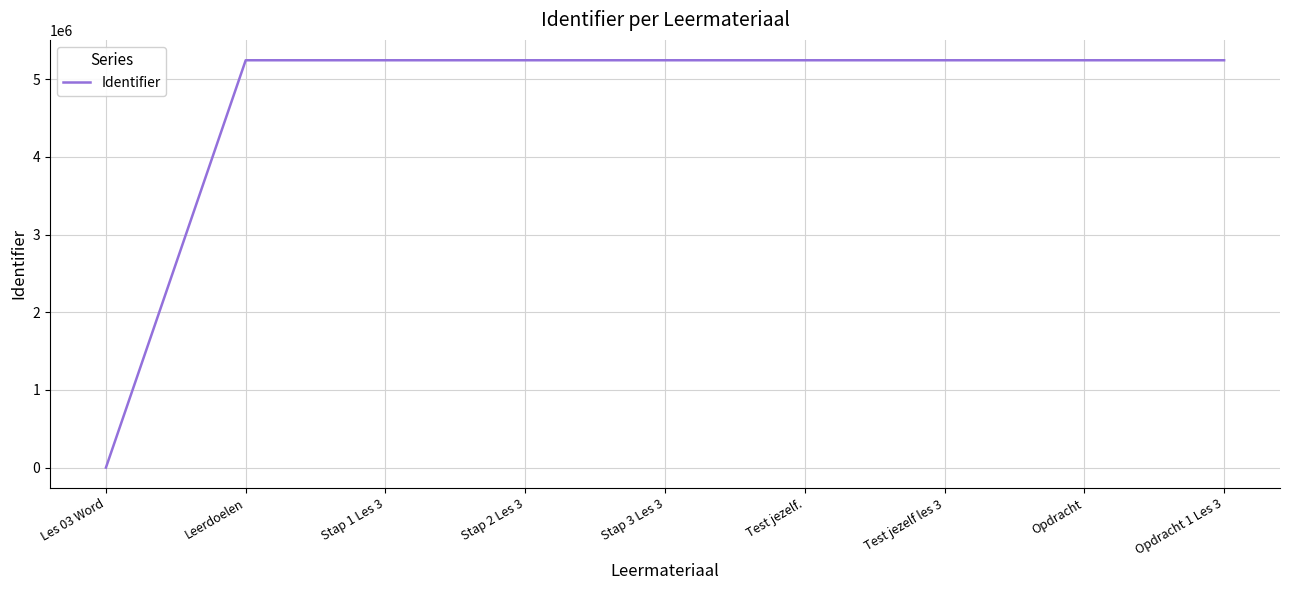

Which has a higher value, Opdracht or Les 03 Word?

Opdracht